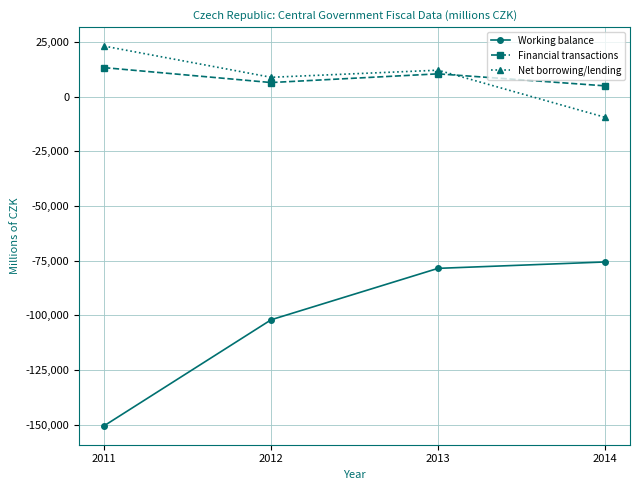

What is the value of the Financial transactions point at the 4th from the left?

5017